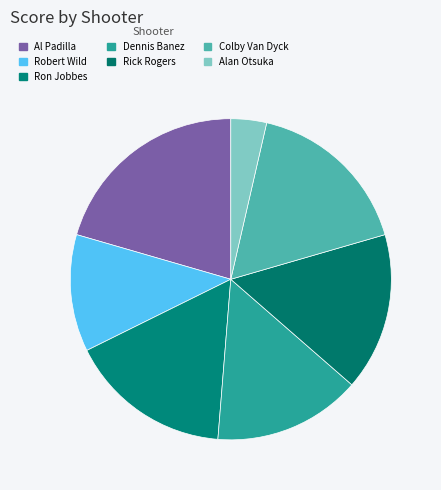

How many slices are in this pie chart?

7